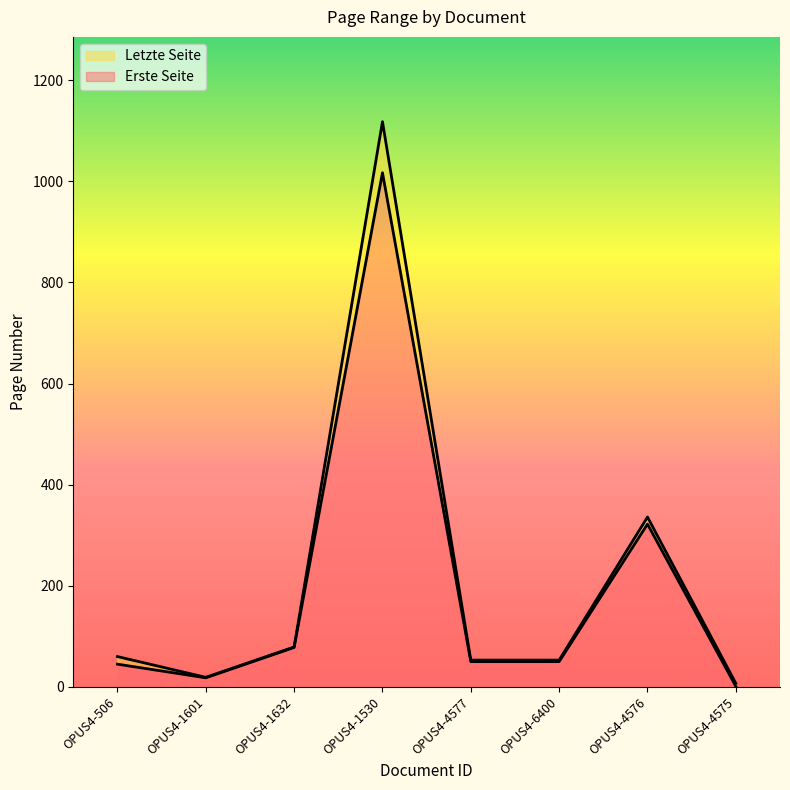

True or false: Erste Seite has more than 2 interior local peaks.

False